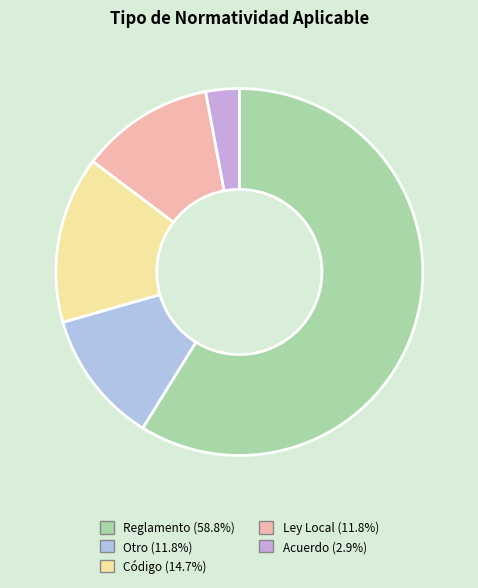

What is the largest slice in the pie chart?

Reglamento